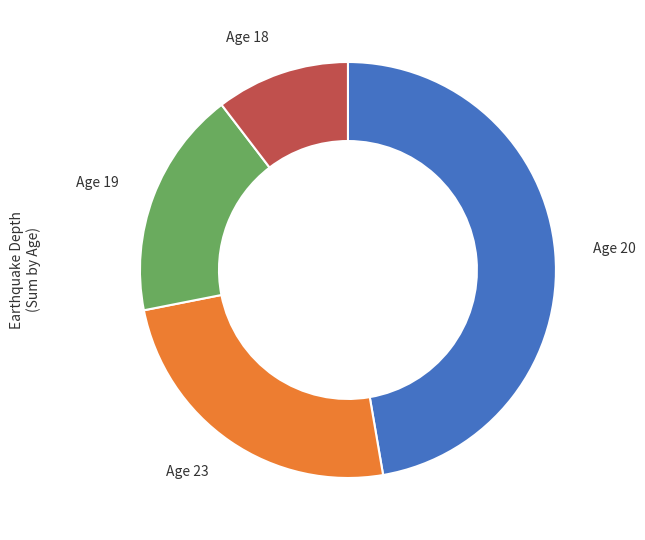

Rank the categories by value from highest to lowest.

Age 20, Age 23, Age 19, Age 18